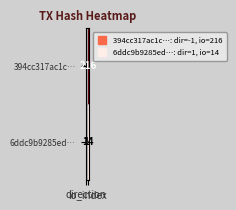

Which series has the largest total across all categories?

394cc317ac1c…